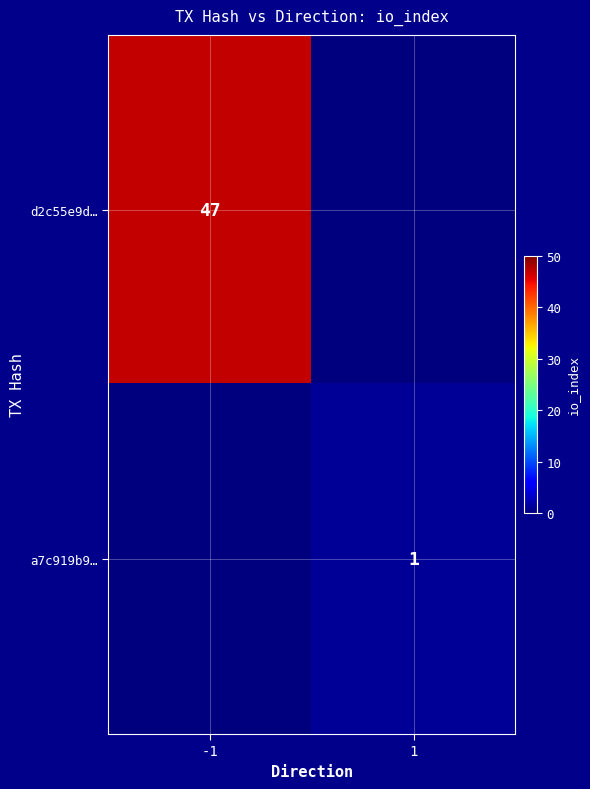

True or false: d2c55e9d… has a value of 47 at -1.

True